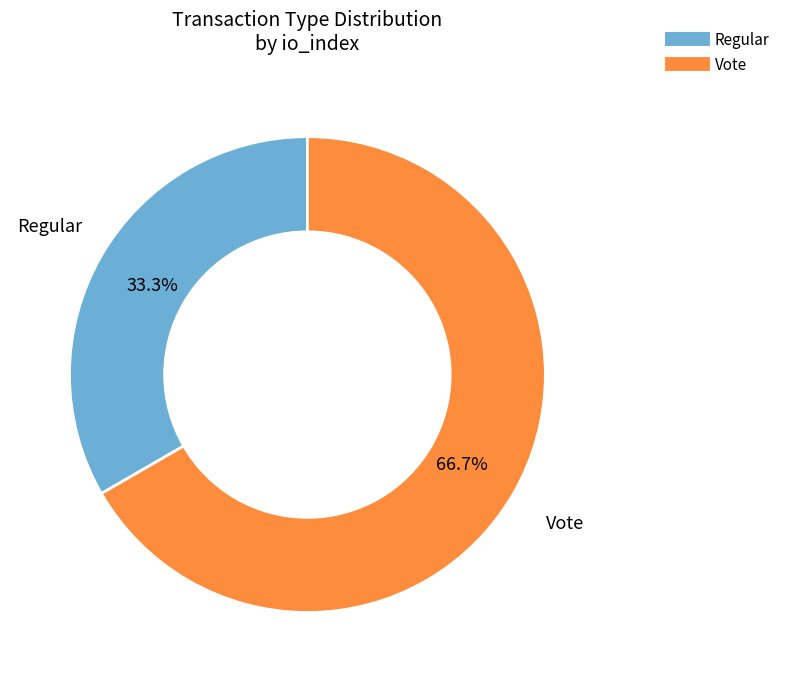

Rank the categories by value from lowest to highest.

Regular, Vote